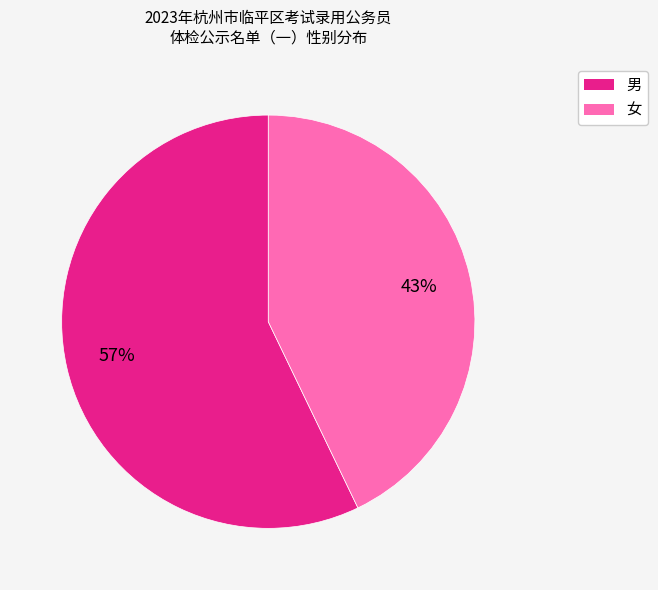

Rank the categories by value from highest to lowest.

男, 女